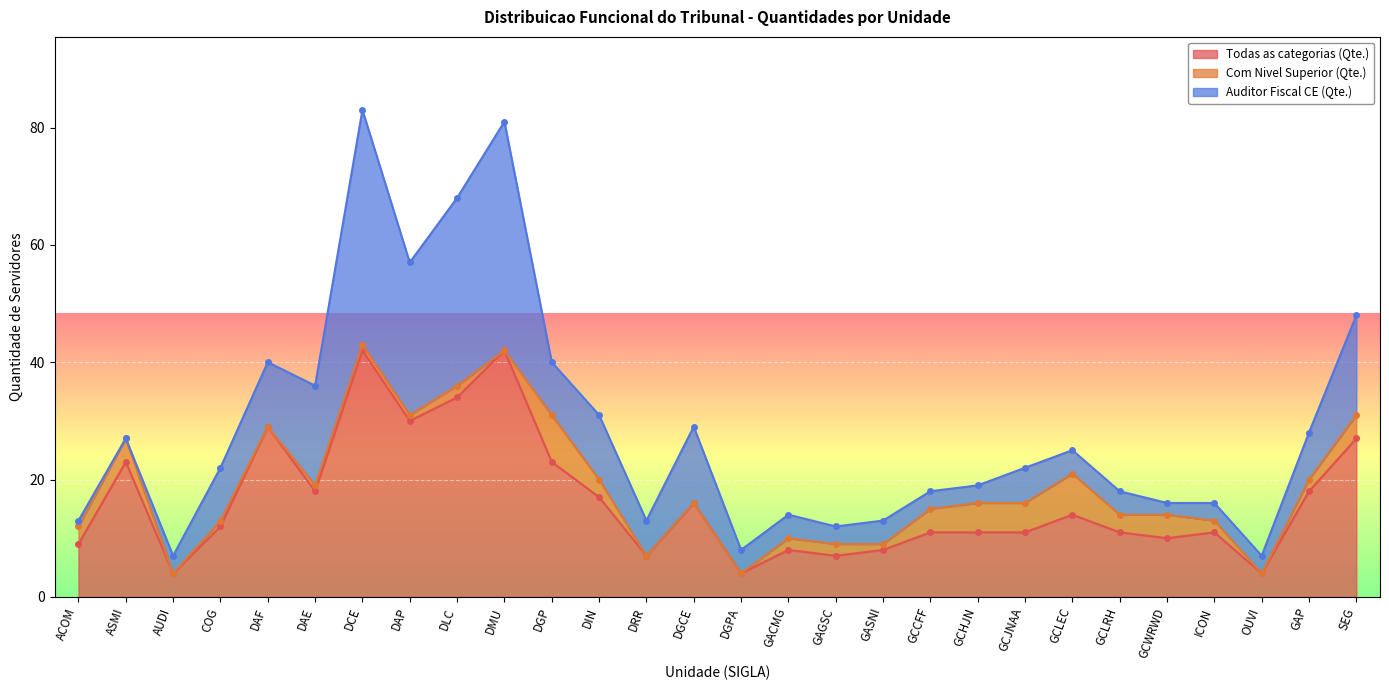

True or false: Auditor Fiscal CE (Qte.) and Com Nivel Superior (Qte.) intersect in this chart.

True